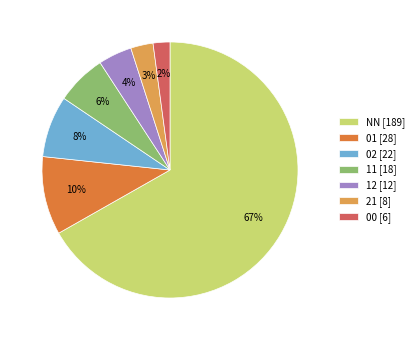

Does 12 represent more than half of the total?

No